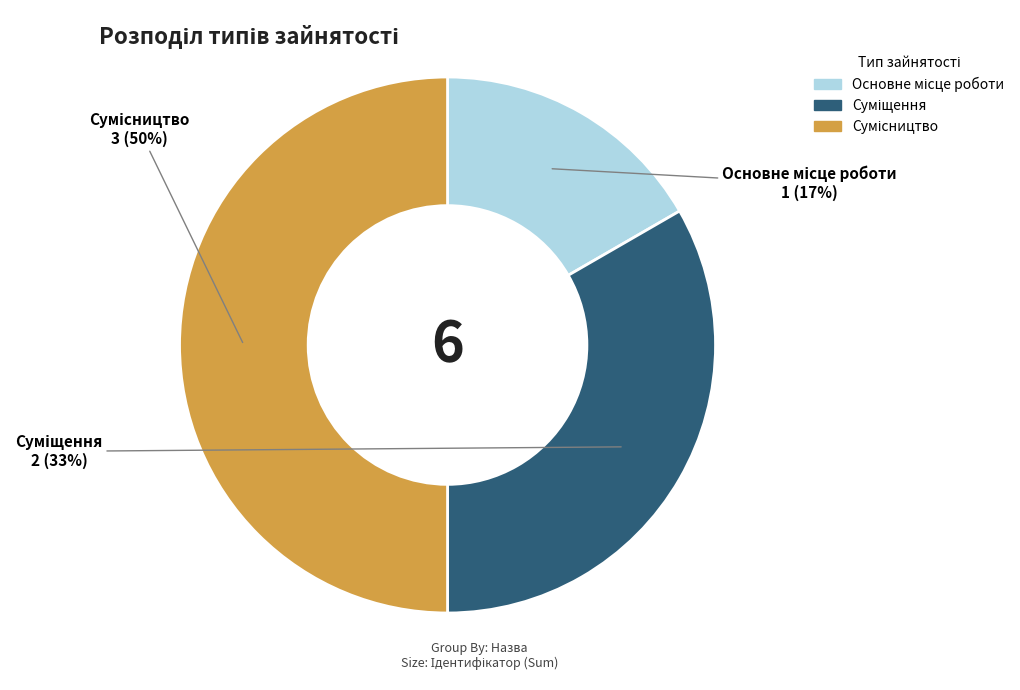

To the nearest percent, what is the difference between the largest and smallest slice percentages?

33%